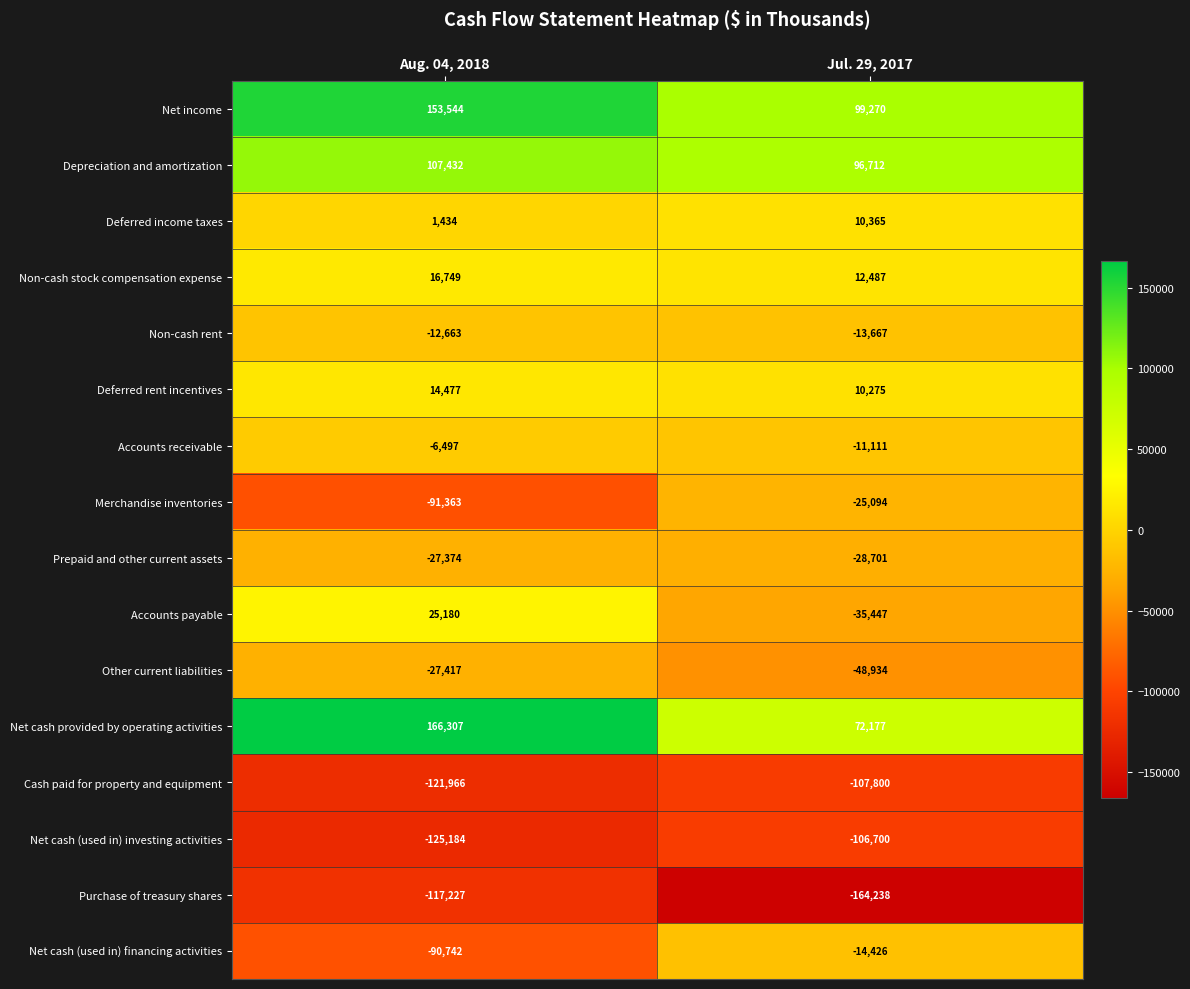

What is the maximum value for Net cash provided by operating activities?

166307